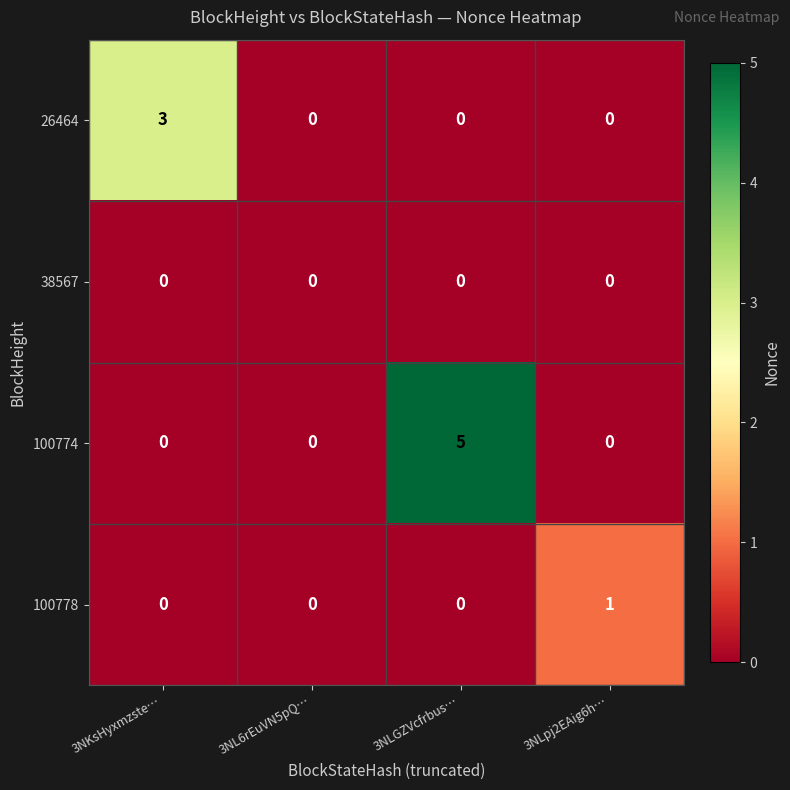

How many 26464 values are between 0 and 3?

4